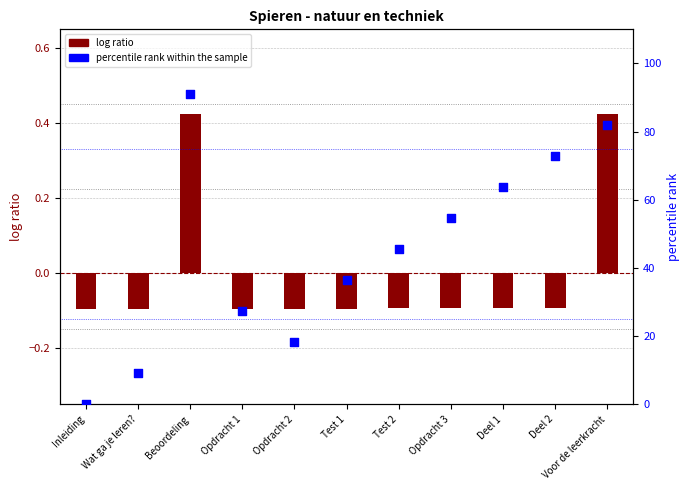

Which series reaches the maximum Y coordinate?

percentile rank within the sample